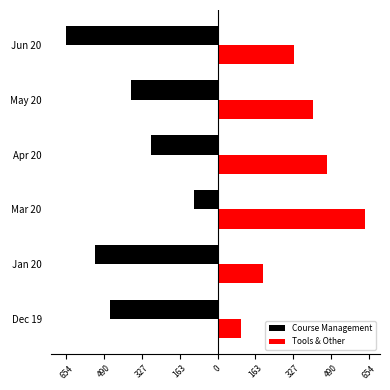

What are all the series names shown in the legend?

Course Management, Tools & Other